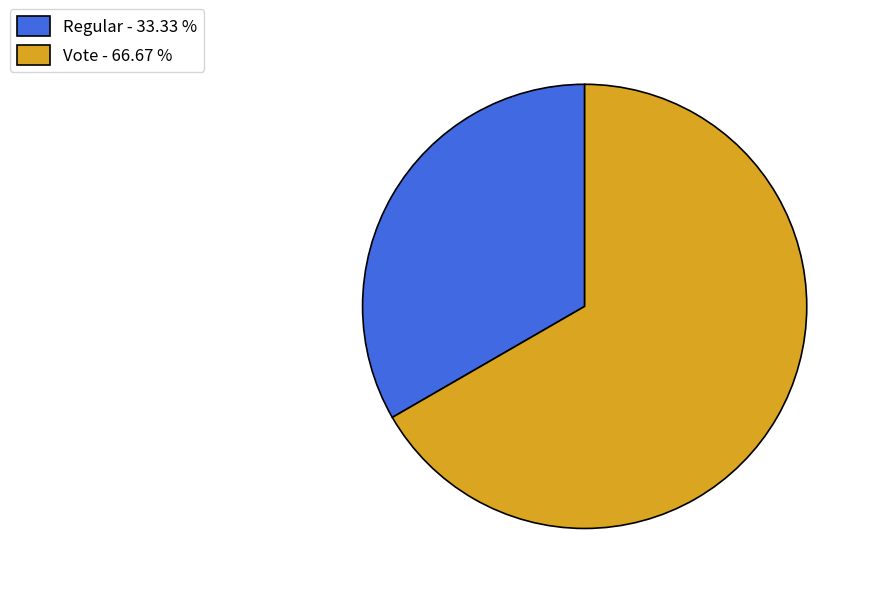

Is there any slice that represents more than half of the pie?

Yes